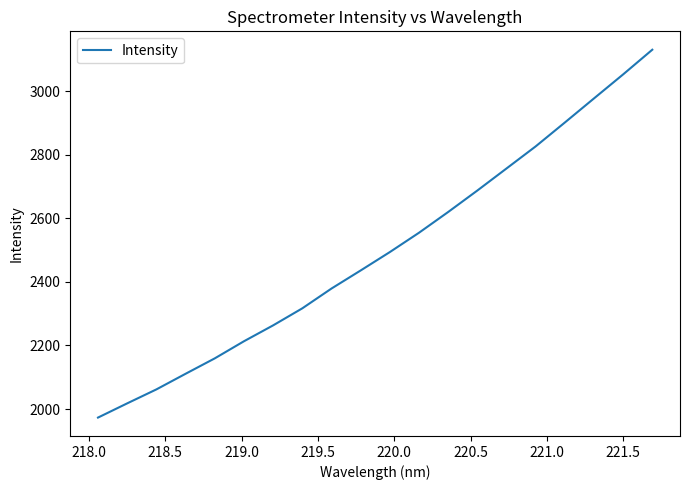

Count the number of categories in the chart.

20